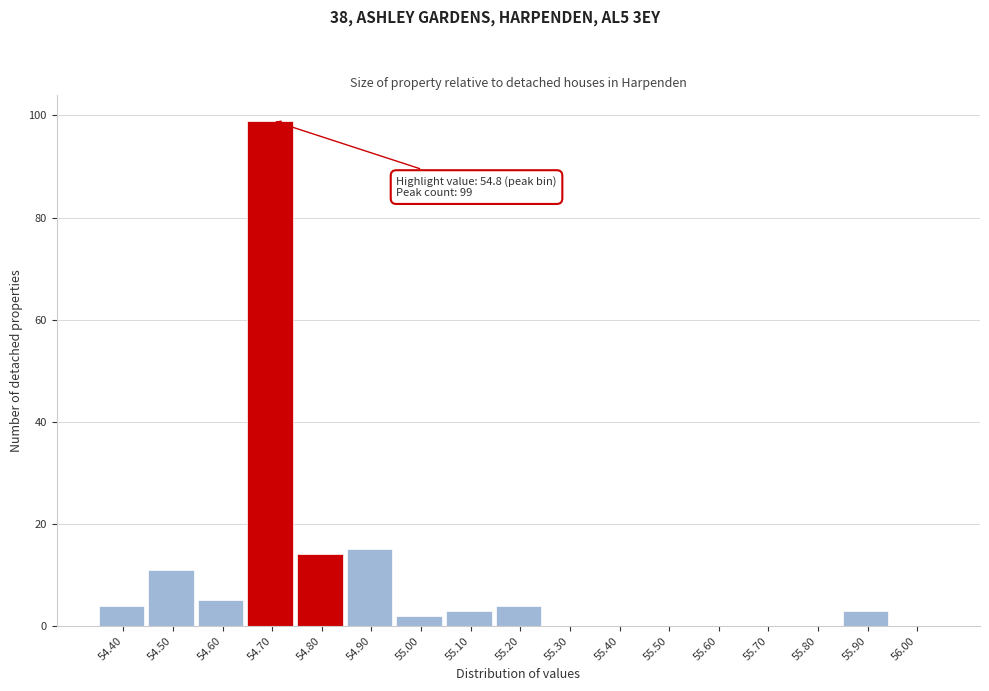

Reading right to left, transcribe all the data shown in this chart.

56.00=0	55.90=3	55.80=0	55.70=0	55.60=0	55.50=0	55.40=0	55.30=0	55.20=4	55.10=3	55.00=2	54.90=15	54.80=14	54.70=99	54.60=5	54.50=11	54.40=4